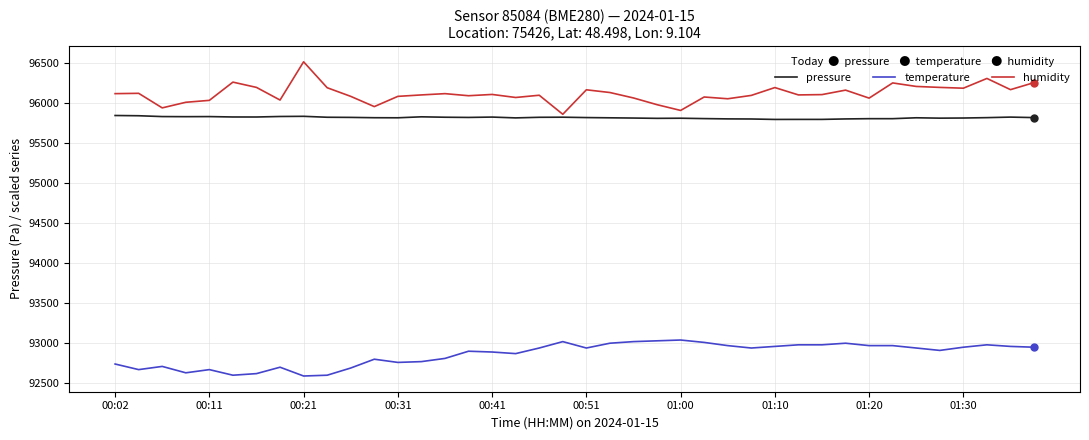

List the series in order of their peak value, lowest first.

temperature, pressure, humidity